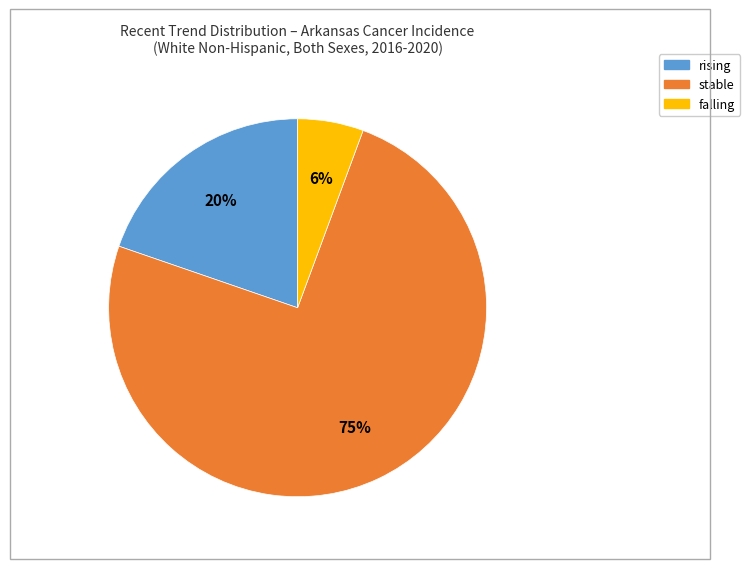

Does any single category account for the majority?

Yes